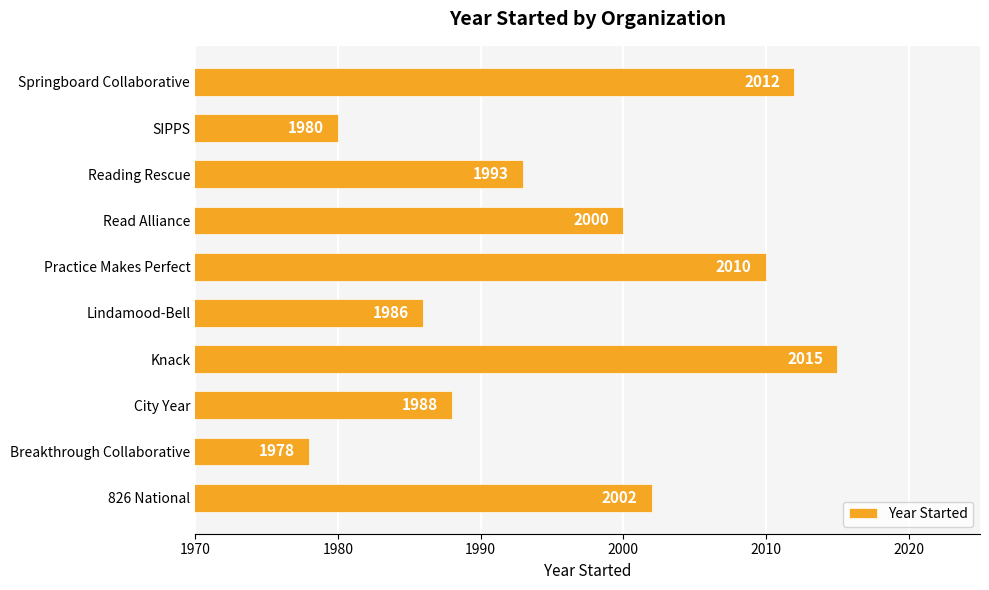

What is the change in value from 826 National to Knack?

+13